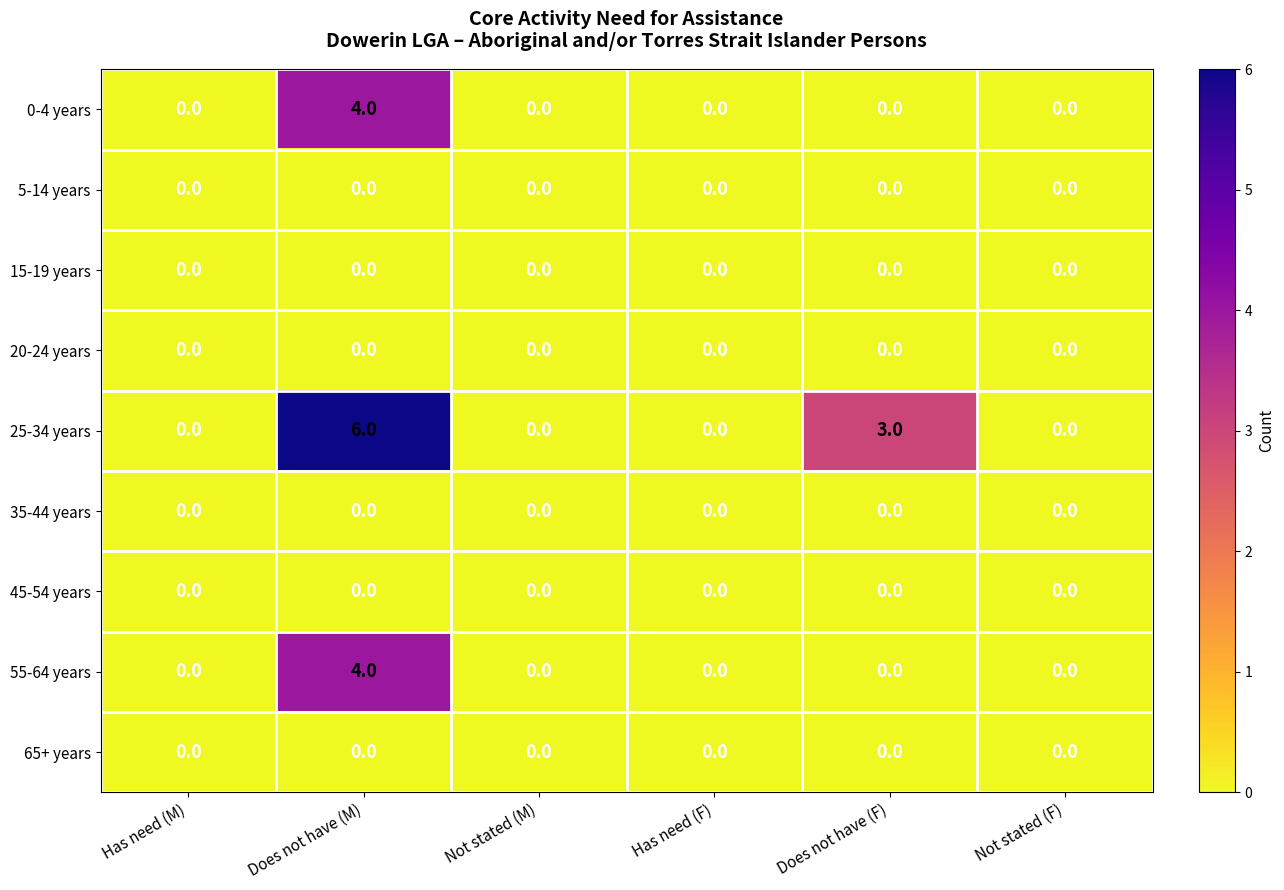

Which series has the widest spread of values?

25-34 years